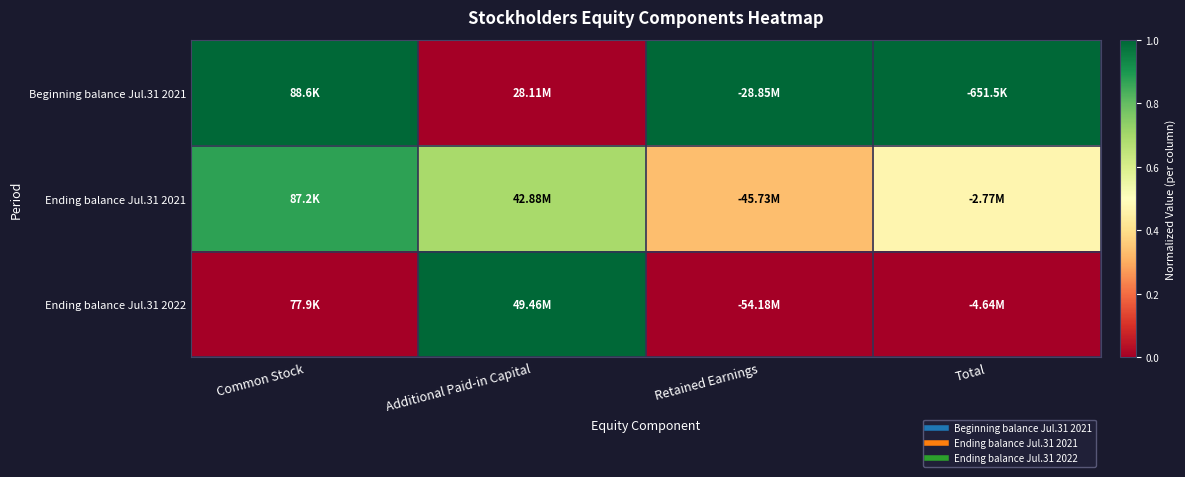

Reading left to right, transcribe all the data shown in this chart.

Beginning balance Jul.31 2021: Common Stock=1.0	Additional Paid-in Capital=0.0	Retained Earnings=1.0	Total=1.0
Ending balance Jul.31 2021: Common Stock=0.9	Additional Paid-in Capital=0.7	Retained Earnings=0.3	Total=0.5
Ending balance Jul.31 2022: Common Stock=0.0	Additional Paid-in Capital=1.0	Retained Earnings=0.0	Total=0.0